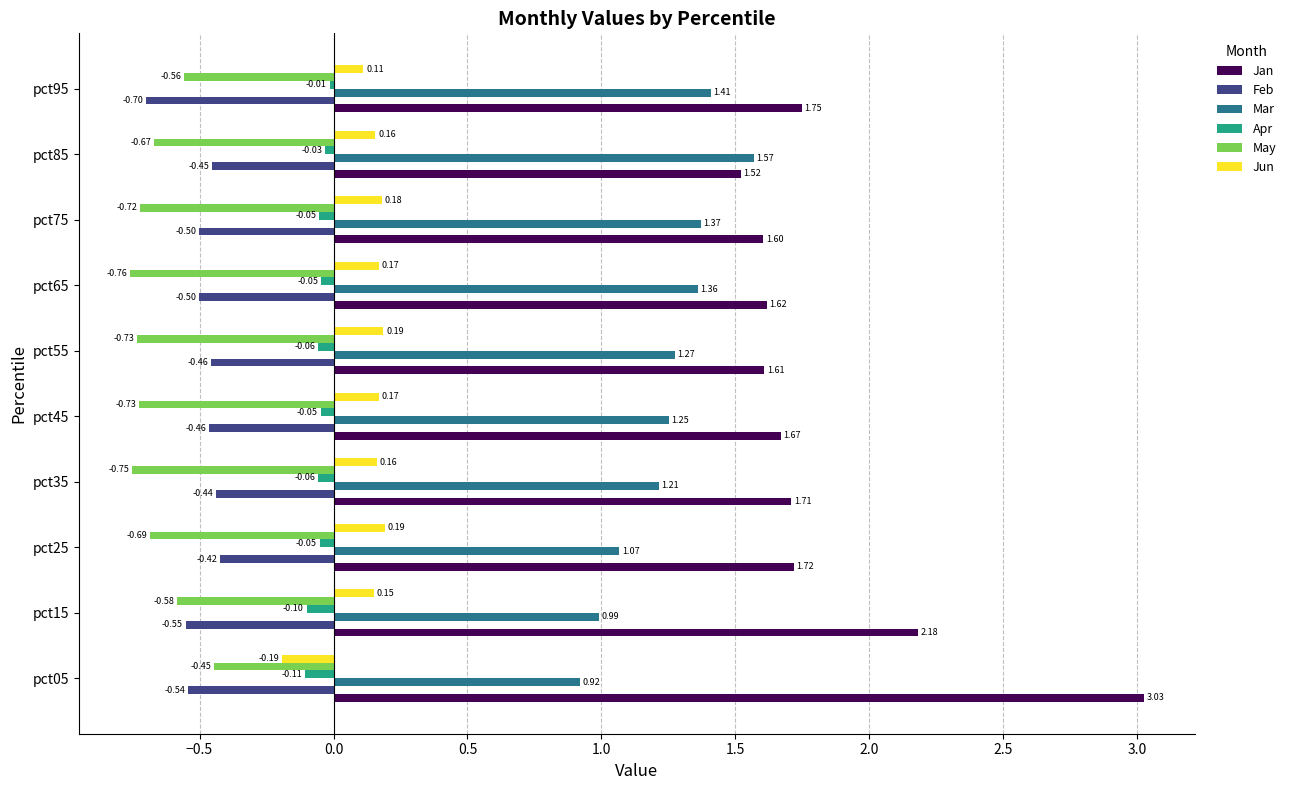

Rank the series by their maximum value, from highest to lowest.

Jan, Mar, Jun, Apr, Feb, May